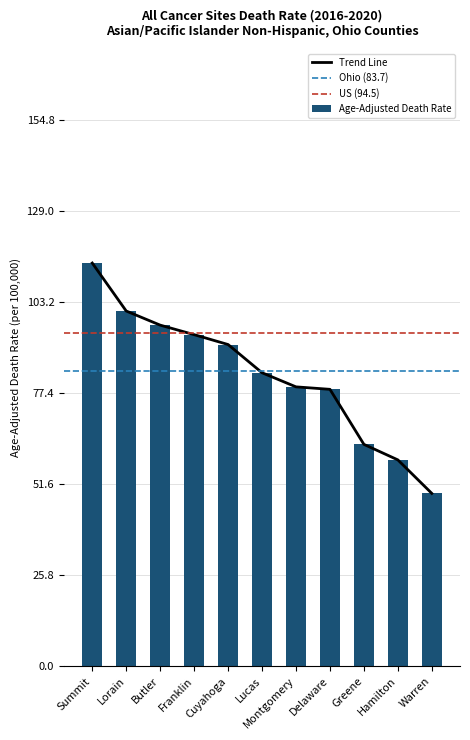

What position from the left is Lucas?

6